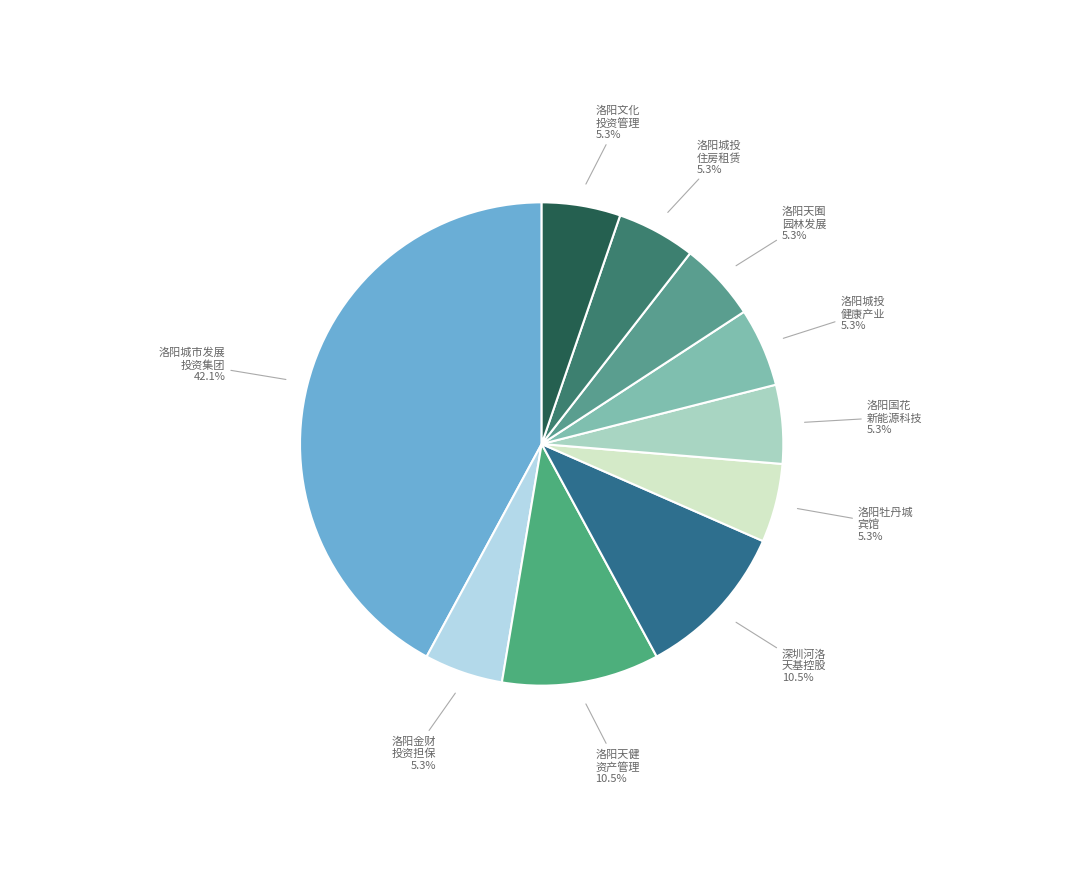

Which slice is the largest?

洛阳城市发展 投资集团